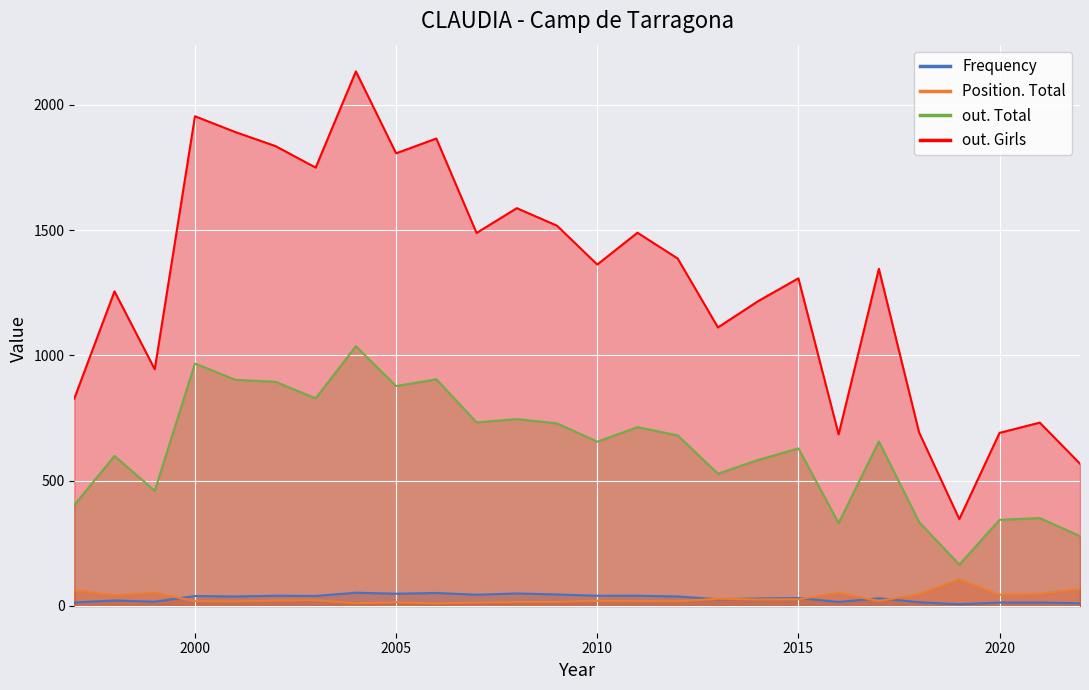

True or false: out. Total and Frequency cross at least once.

False